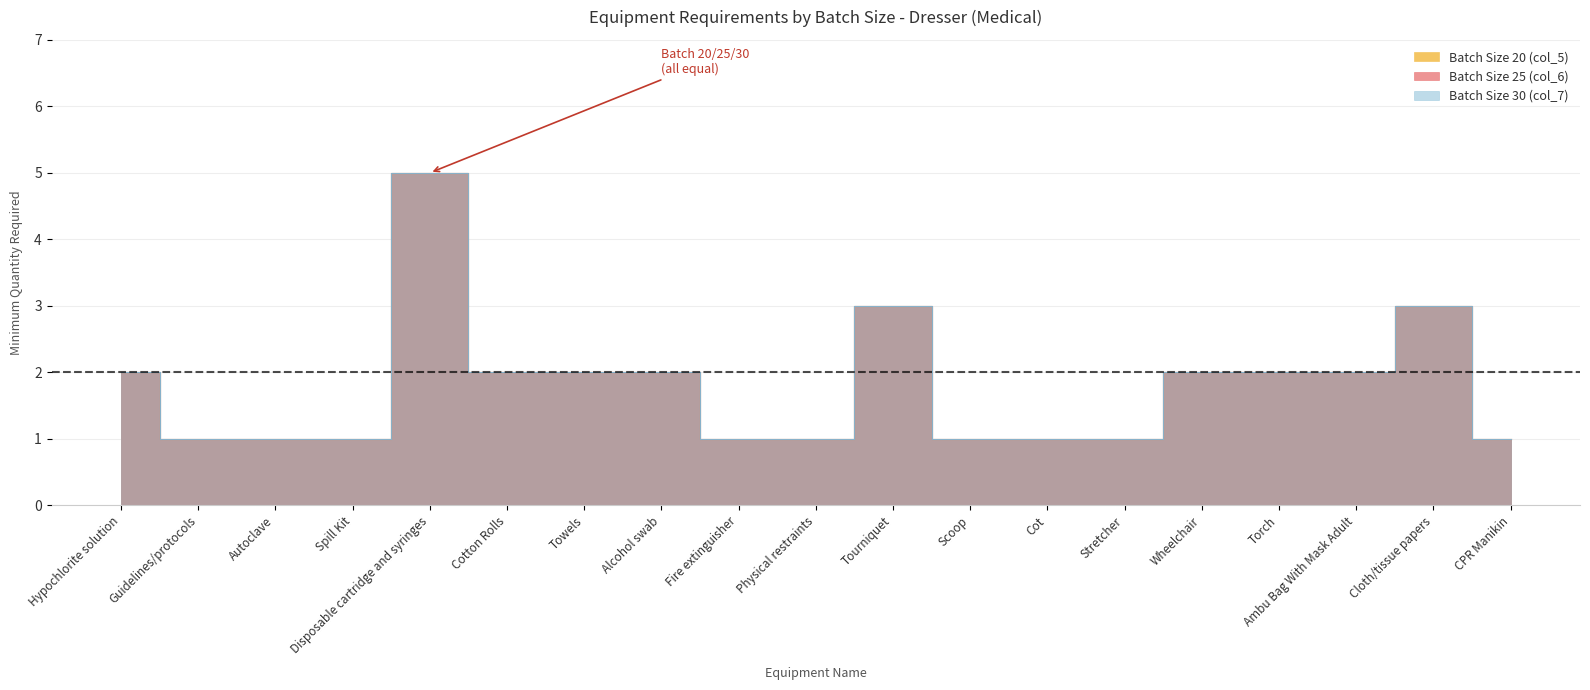

True or false: Batch Size 30 (col_7) and Batch Size 25 (col_6) cross at least once.

False